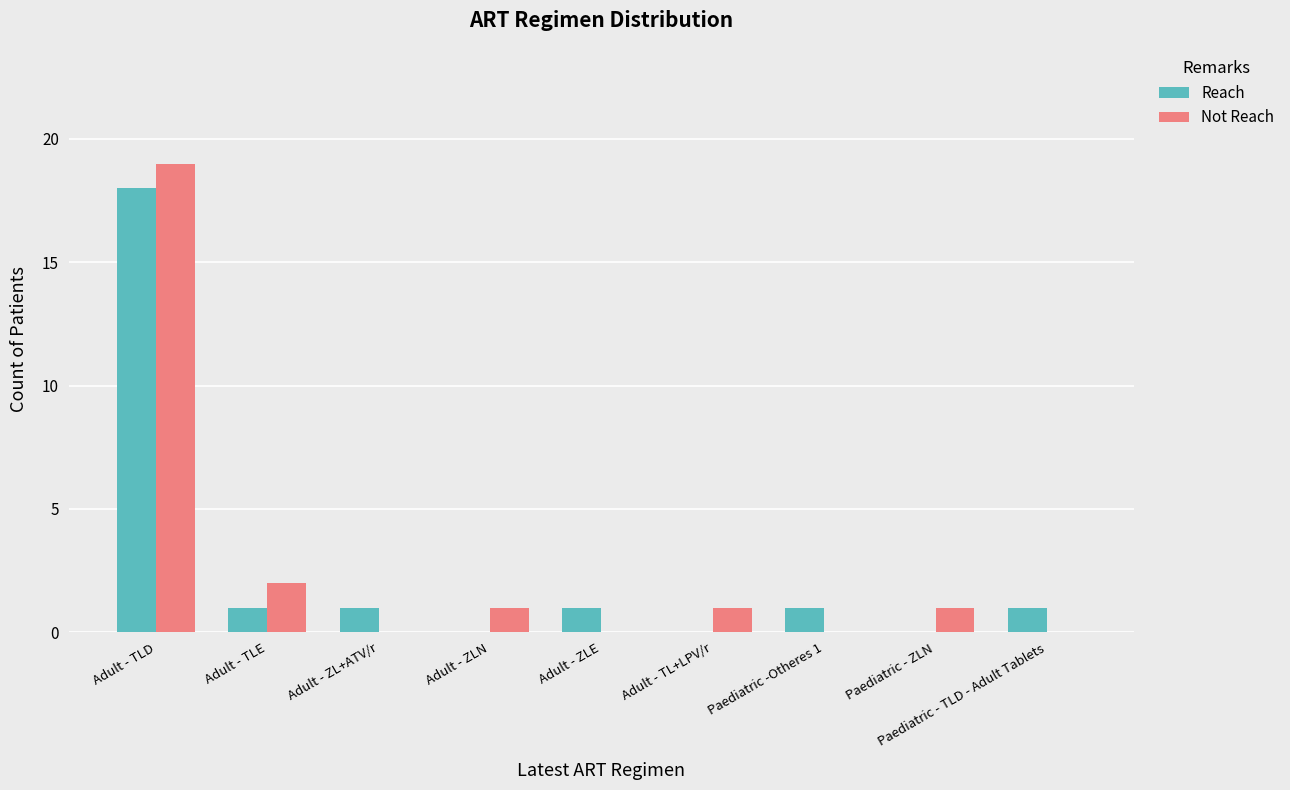

Which category has the highest value in the Reach series?

Adult - TLD